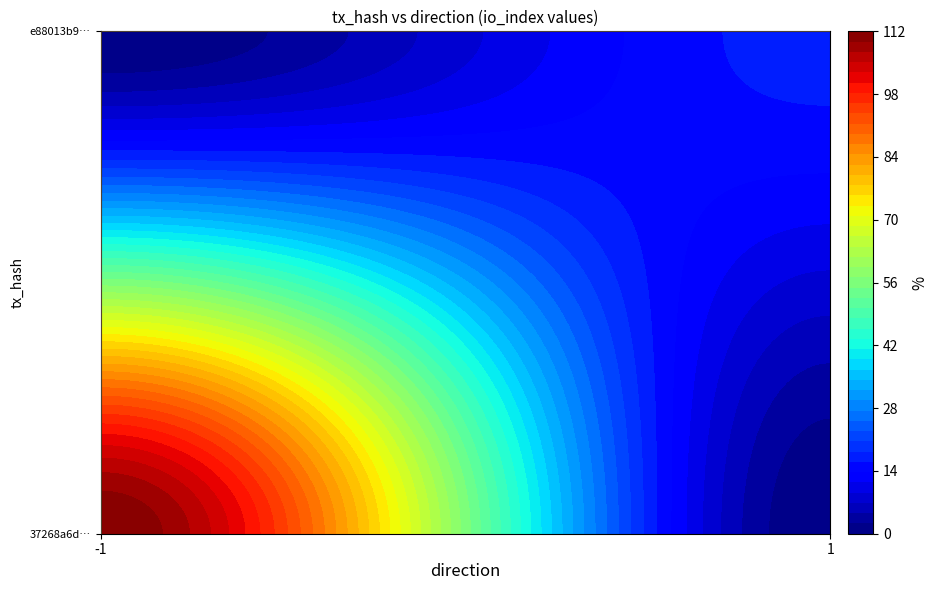

Which series has the widest spread of values?

37268a6d0210a78e015fb4fa9f2aa62e03753f1